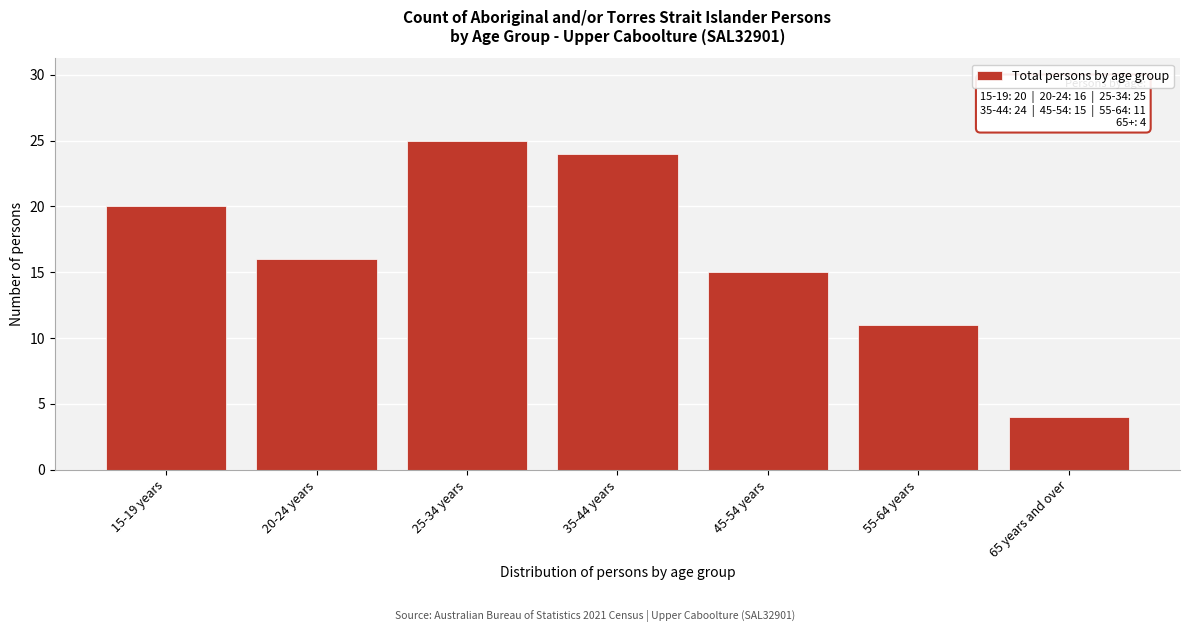

Reading right to left, list all the values displayed in this chart.

4	11	15	24	25	16	20